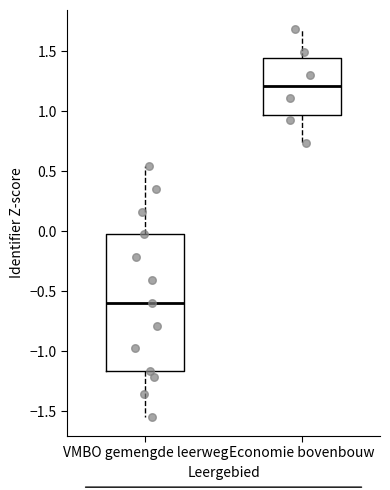

Reading left to right, read every box against the y-axis: the position of its median line, the range the box covers, and the ends of its whiskers. The values are not printed on the chart, so give them approximately, as read against the axis.

VMBO gemengde leerweg: median -0.60, box -1.15 to -0.05, whiskers -1.55 to 0.55
Economie bovenbouw: median 1.20, box 0.95 to 1.45, whiskers 0.75 to 1.70